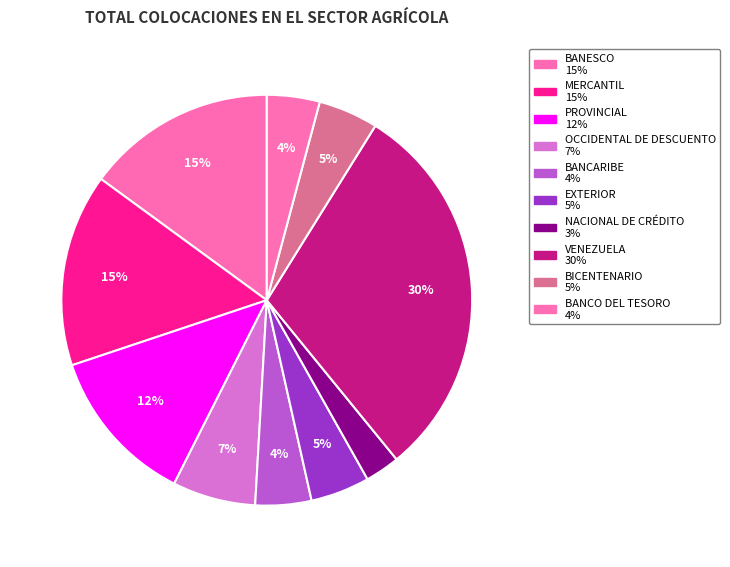

What is the smallest slice in the pie chart?

NACIONAL DE CRÉDITO